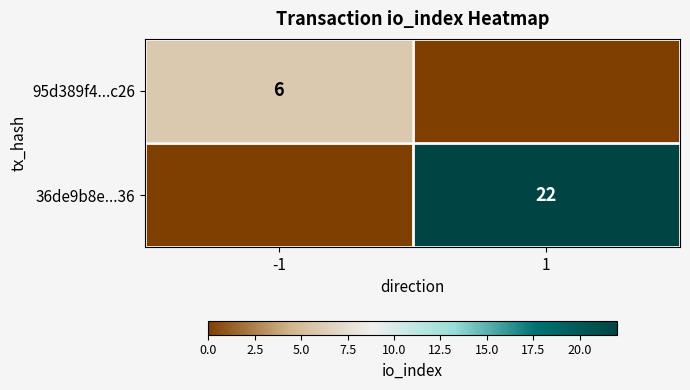

The value of 95d389f4...c26 at -1 is 6. True or false?

True